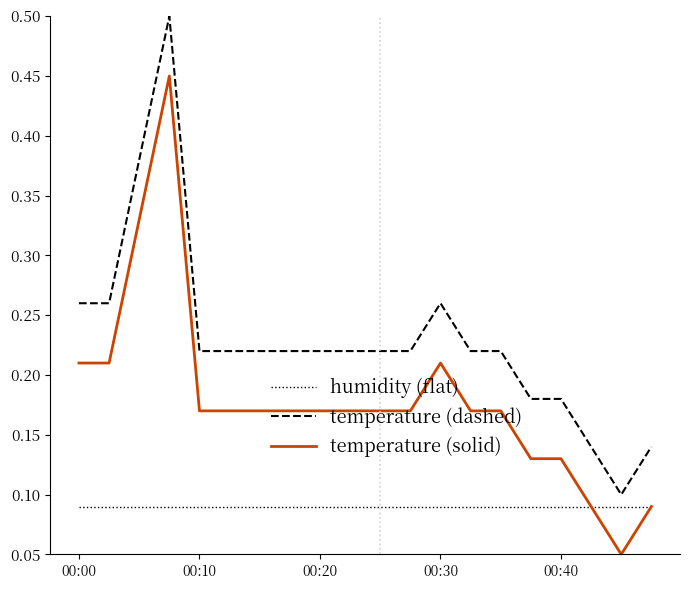

List the series in order of their overall mean, highest first.

temperature (dashed), temperature (solid), humidity (flat)